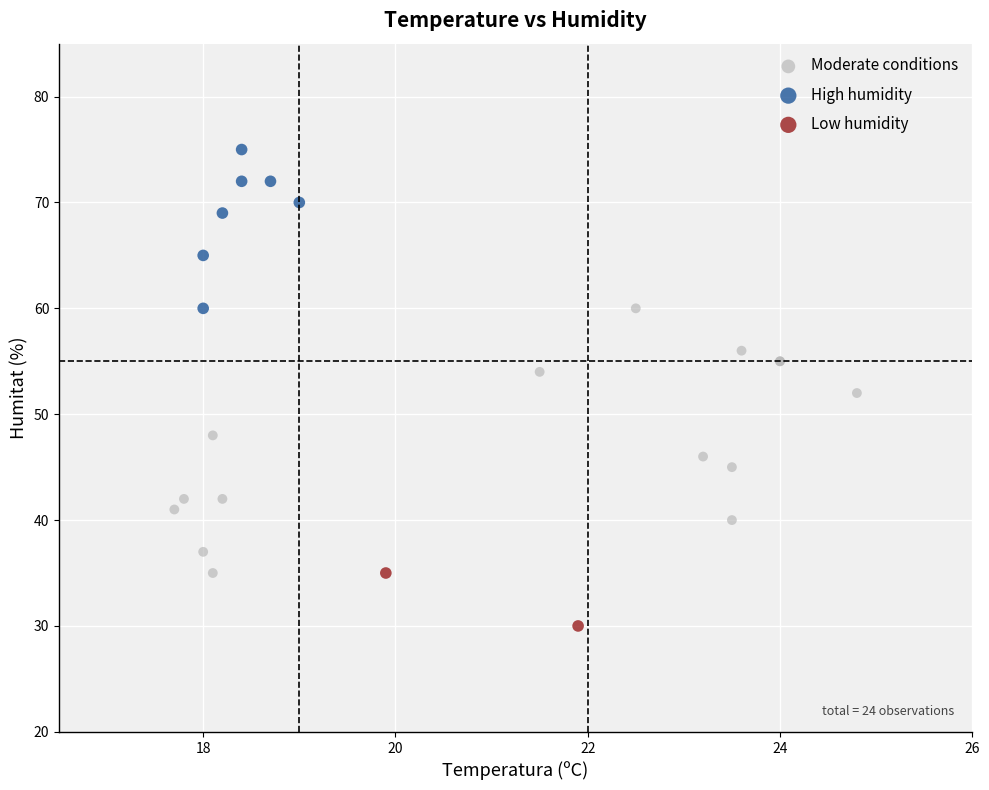

What are all the series names shown in the legend?

Moderate conditions, High humidity, Low humidity